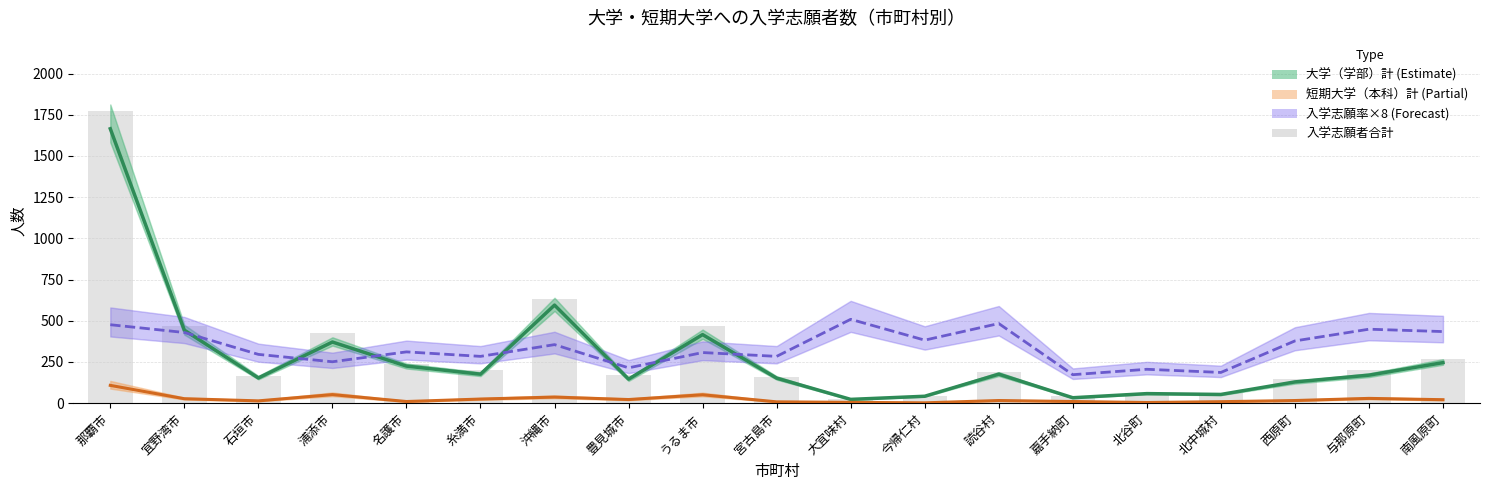

What is the minimum value for 大学（学部）計 (Estimate)?

23.0